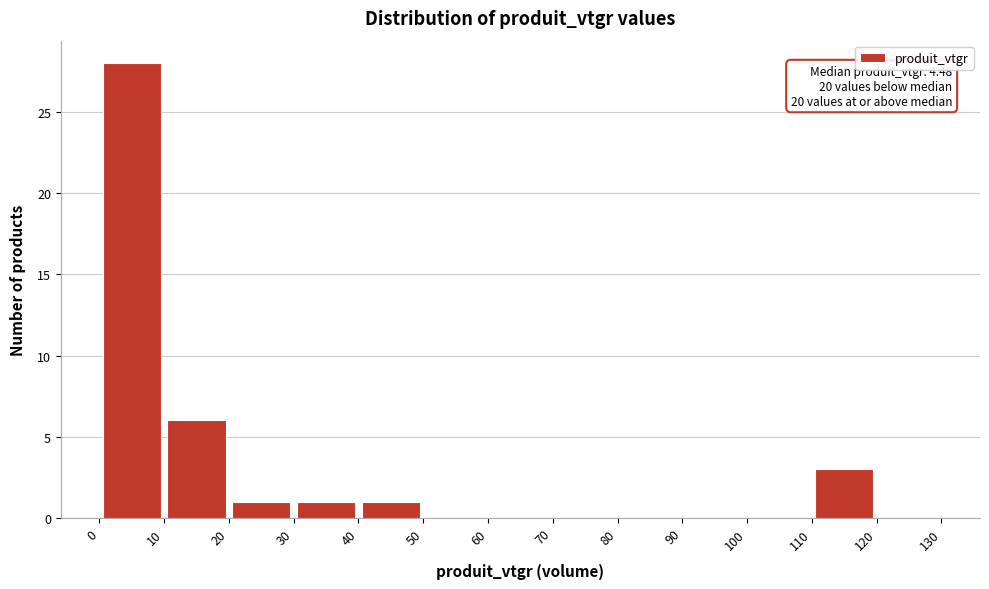

Over which range of the x-axis is the bar tallest?

0 to 10